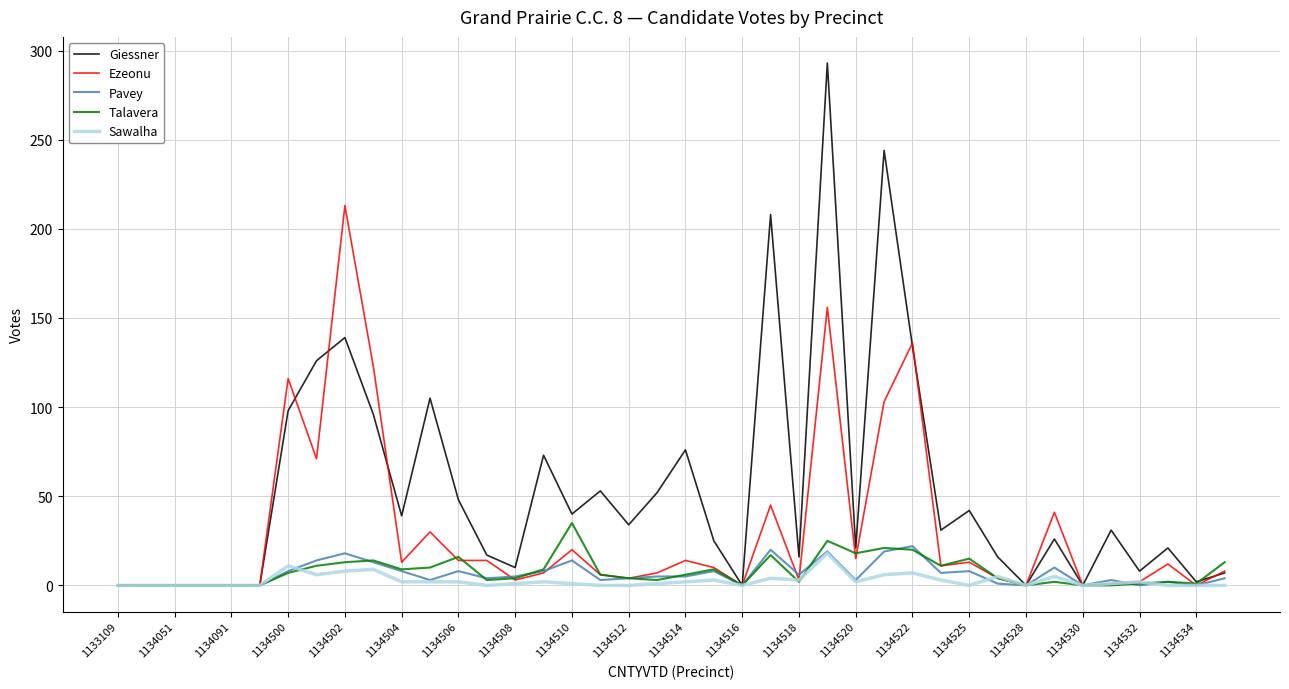

Which series has the widest spread of values?

Giessner